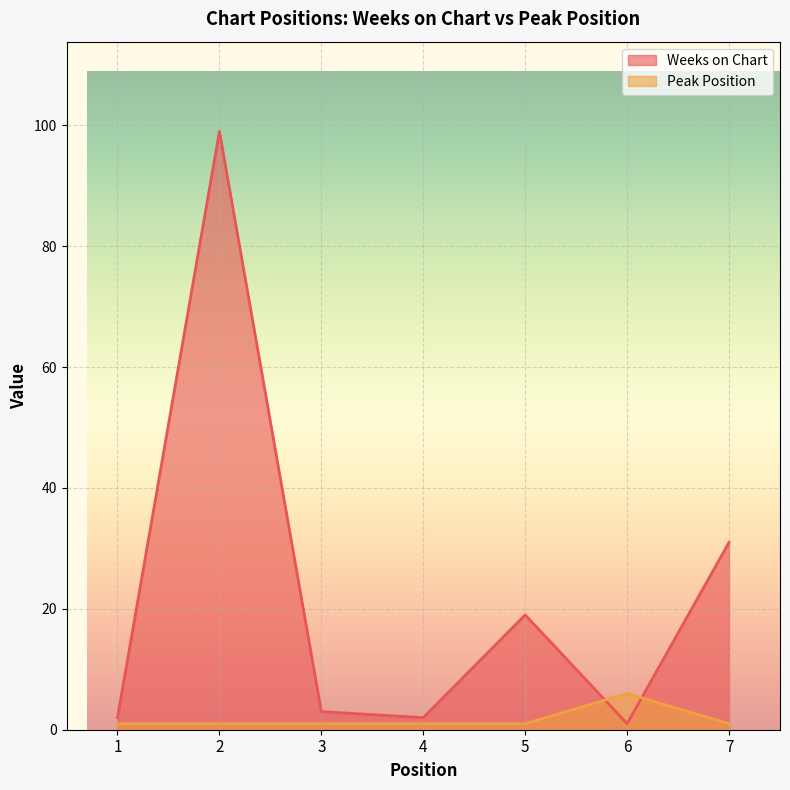

List the series in order of their overall mean, lowest first.

Peak Position, Weeks on Chart